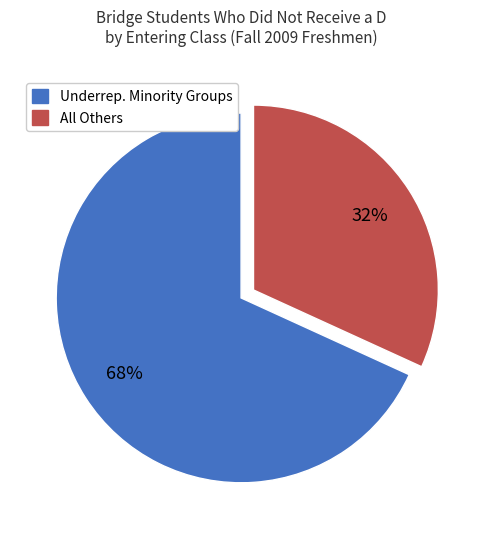

Count the number of slices in the pie.

2